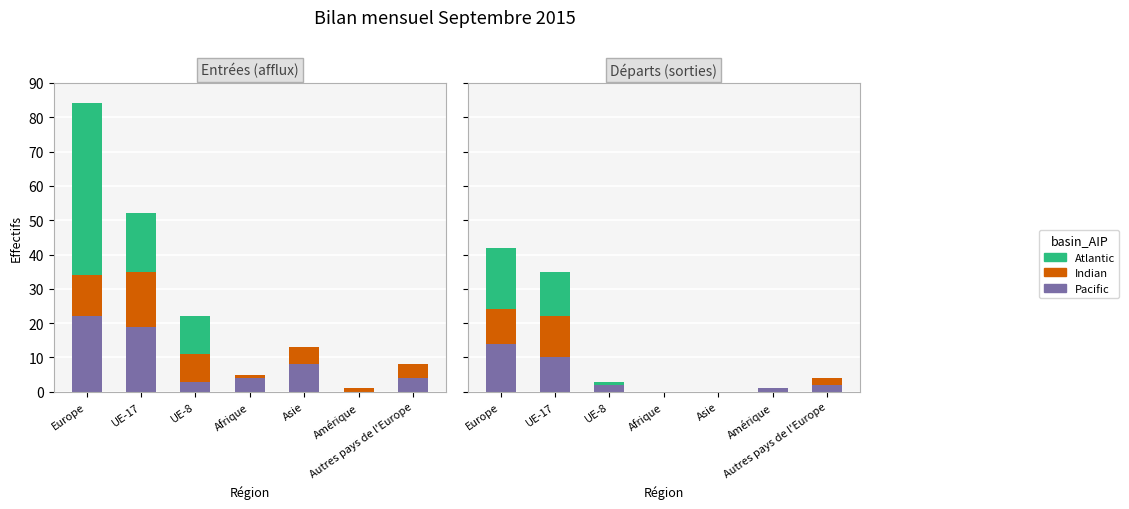

What position from the right is UE-8?

5